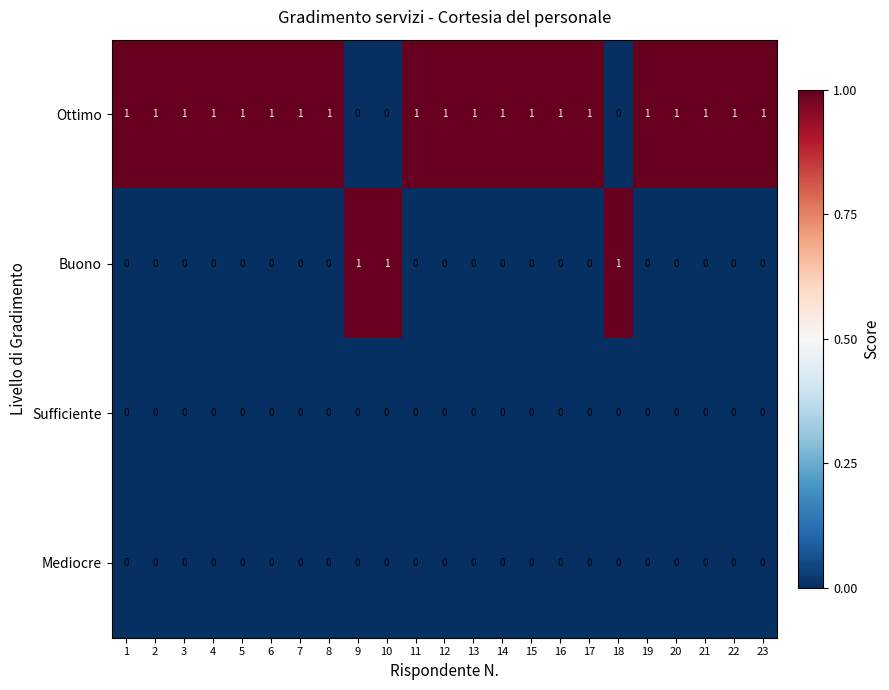

Is the value of Buono at 13 greater than the value of Ottimo at 20?

No